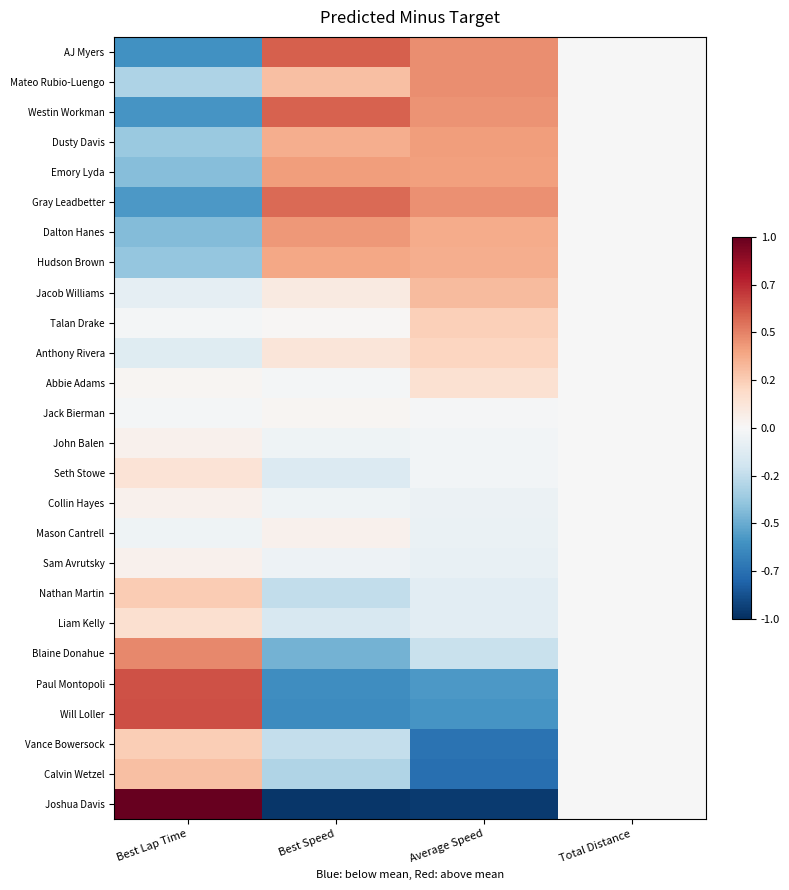

At which category is the sum across all series the highest?

Best Lap Time